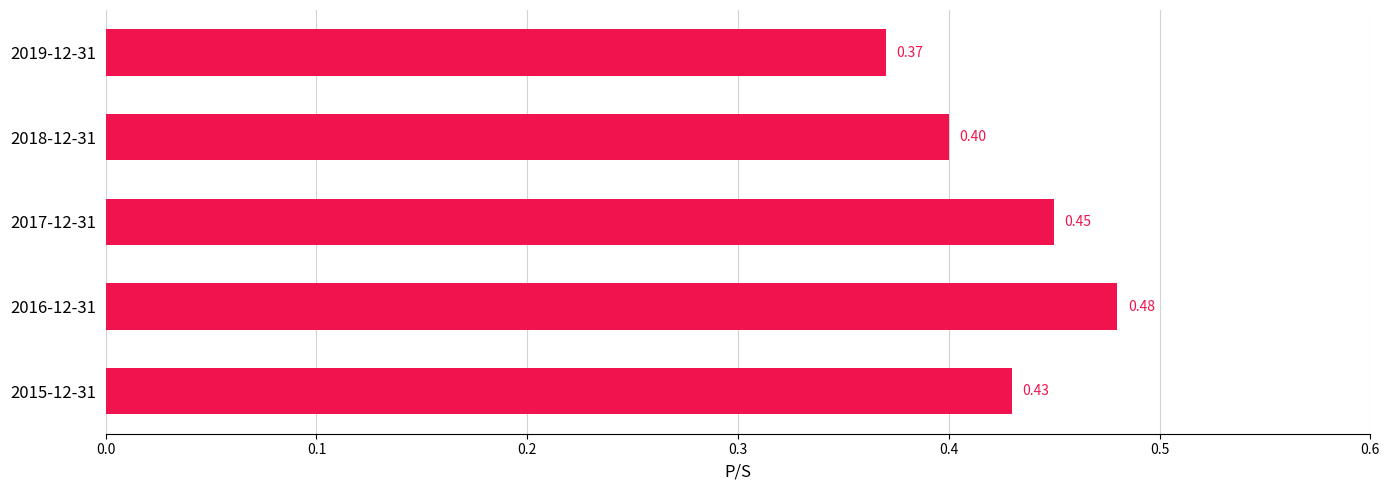

What is the sum of the values at 2015-12-31 and 2019-12-31?

0.8